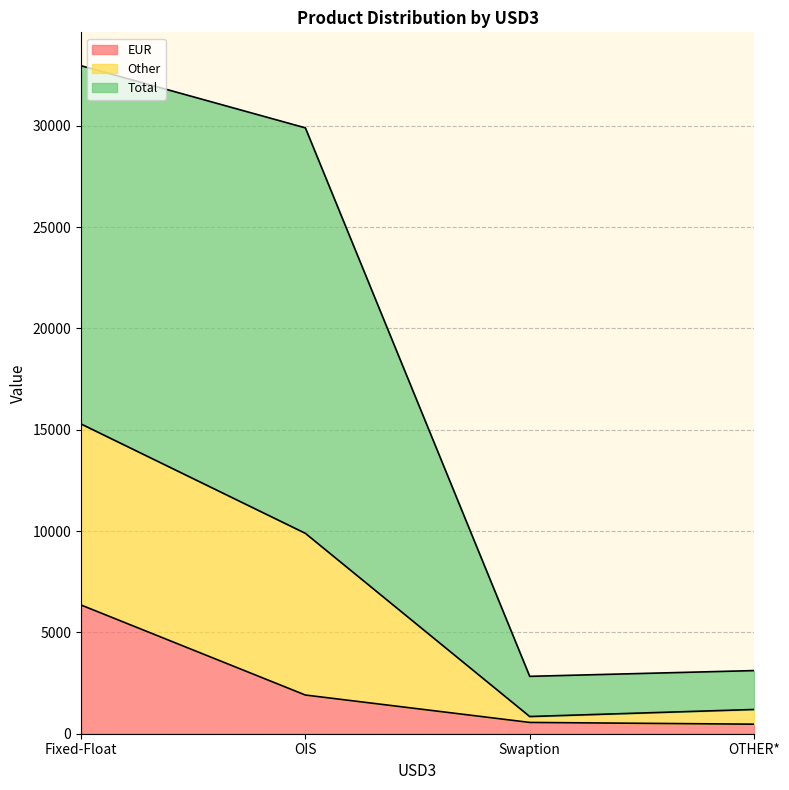

What is the maximum value for EUR?

6352